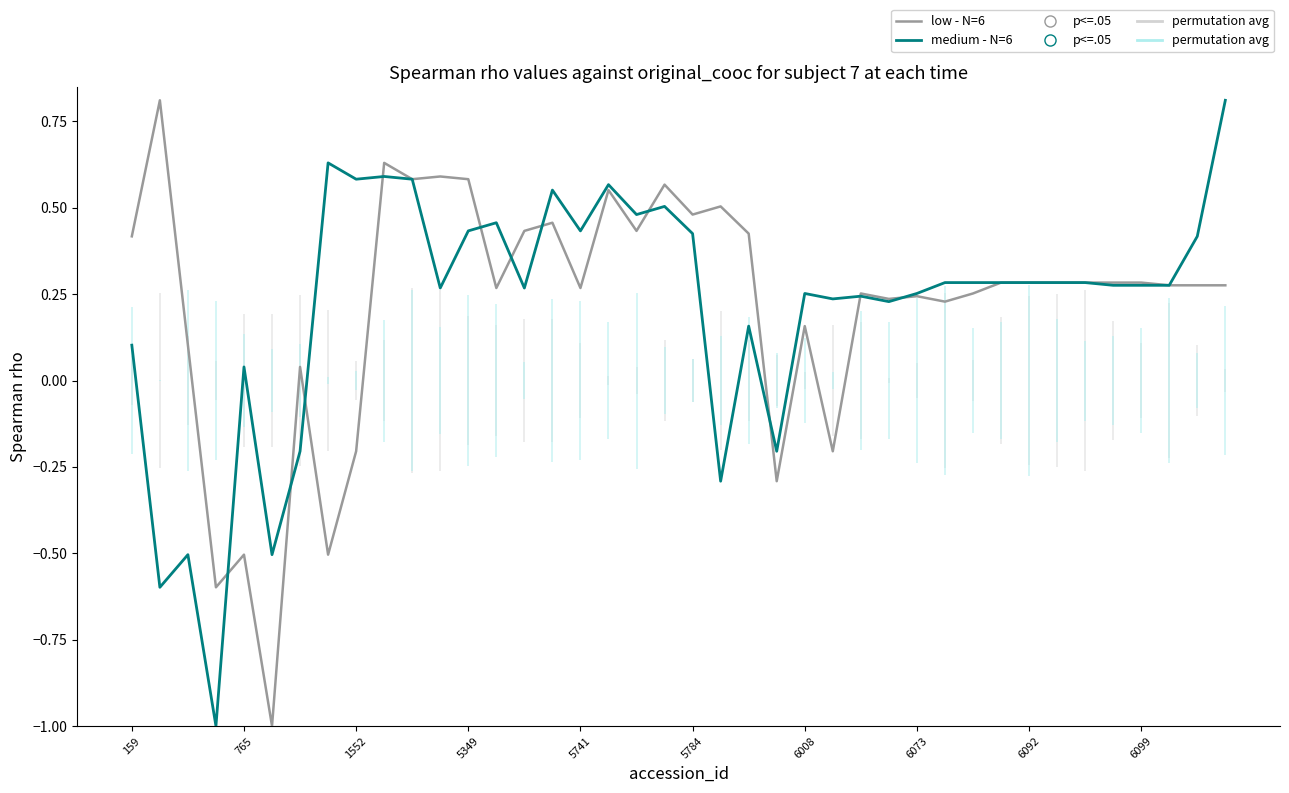

Is this an area chart (filled region under the line)?

No